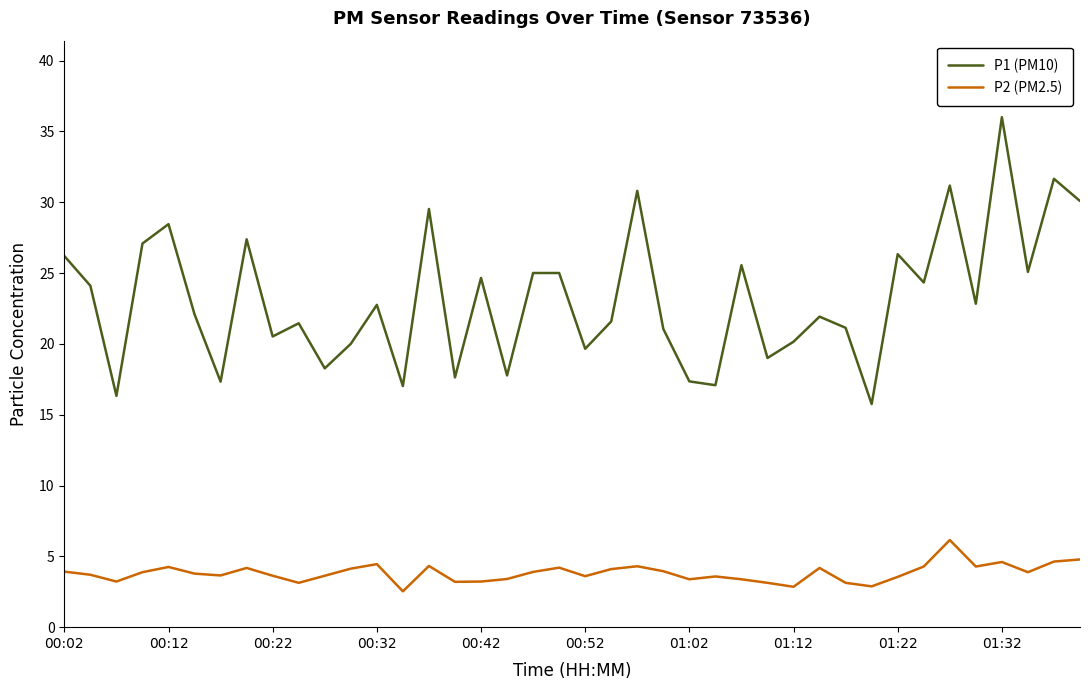

True or false: P1 (PM10) and P2 (PM2.5) intersect in this chart.

False